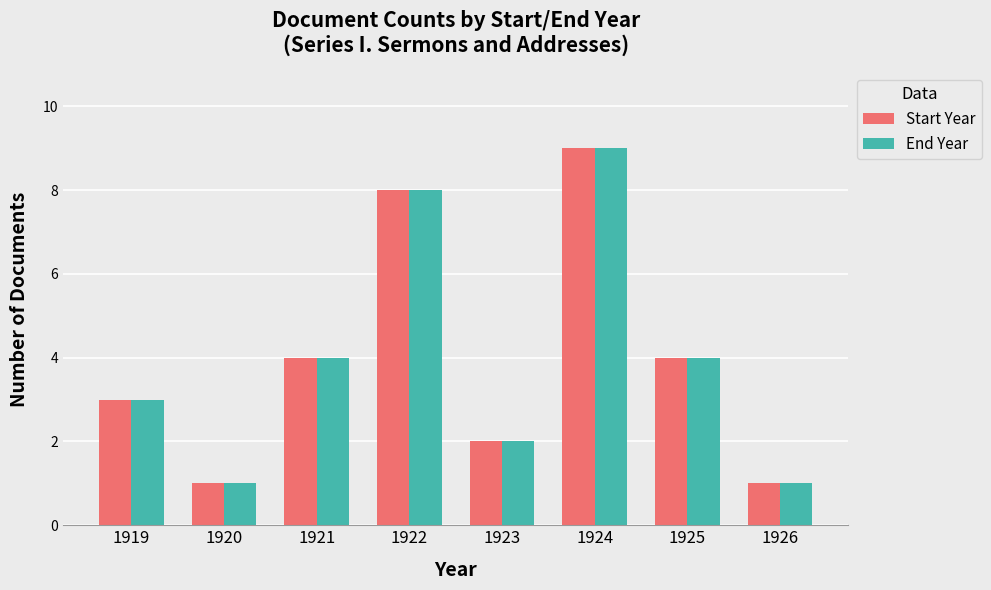

At which label does Start Year reach its peak?

1924